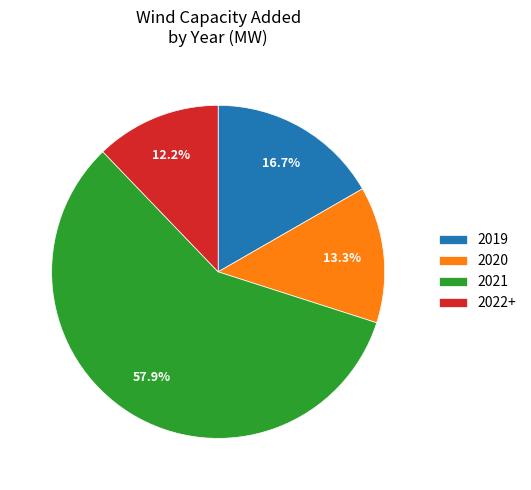

Rank the categories by value from lowest to highest.

2022+, 2020, 2019, 2021